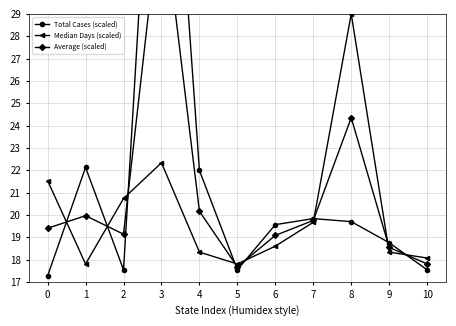

Which label corresponds to the largest value in the chart?

3